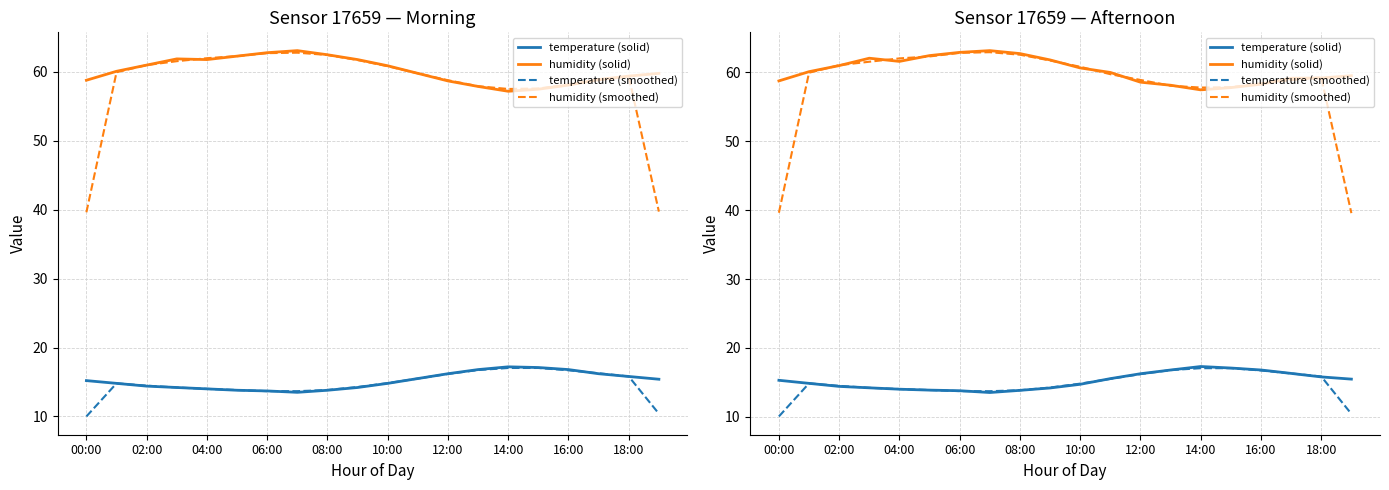

Is the value of temperature (smoothed) at 12:00 greater than the value of temperature (solid) at 15?

No